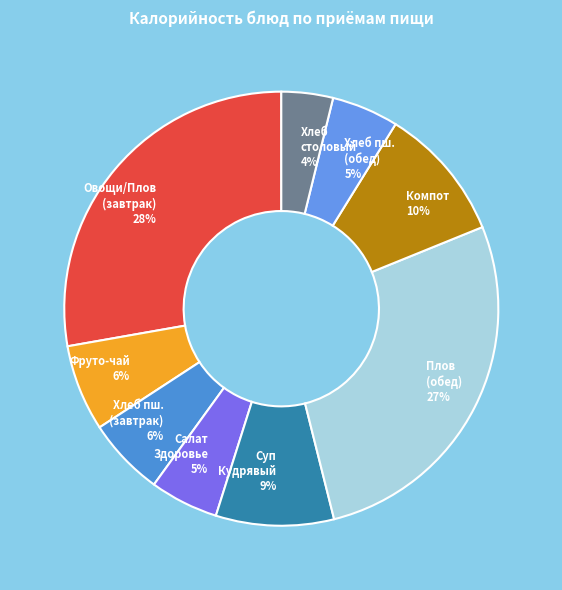

Does Овощи/Плов (завтрак) 28% represent more than half of the total?

No